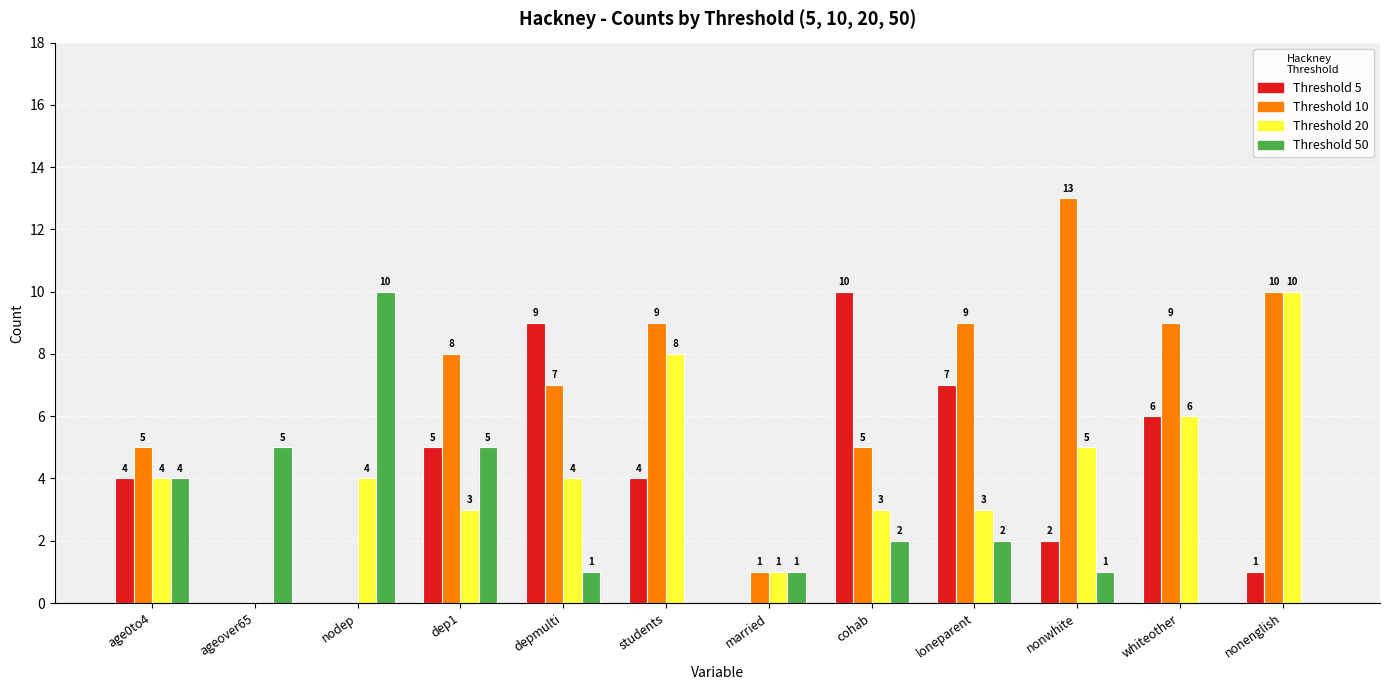

What is the sum of all Threshold 5 values?

48